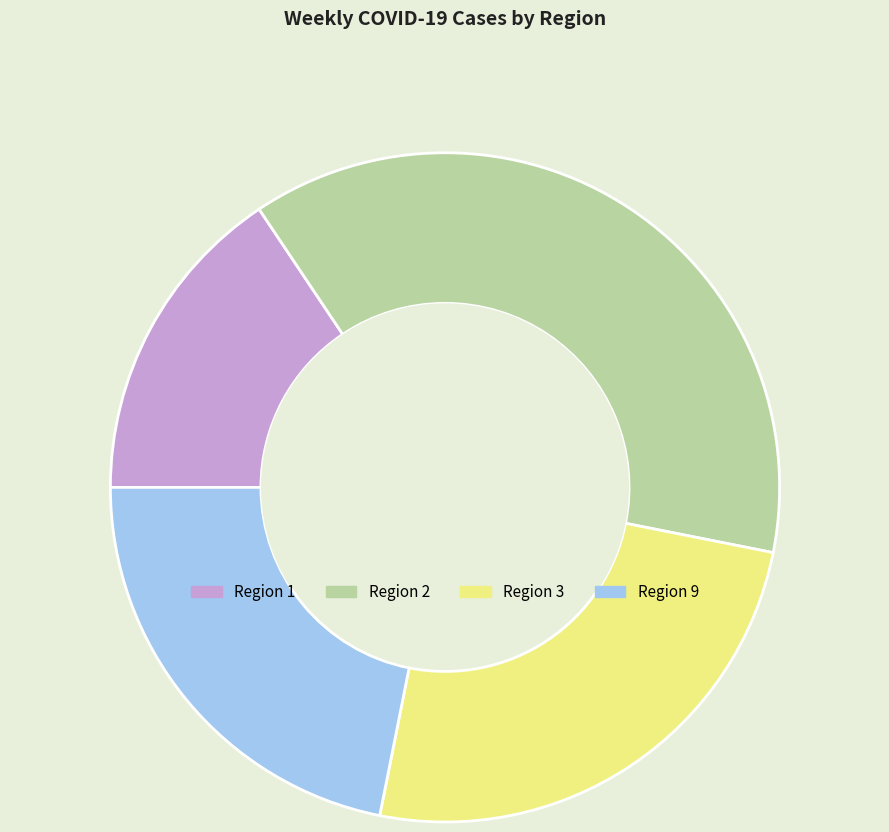

How many segments does this pie chart have?

4